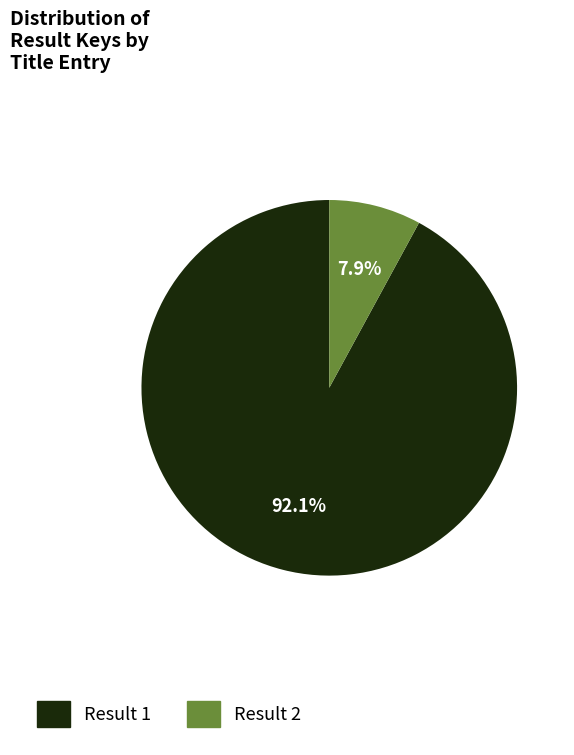

Is there a majority slice in this chart?

Yes